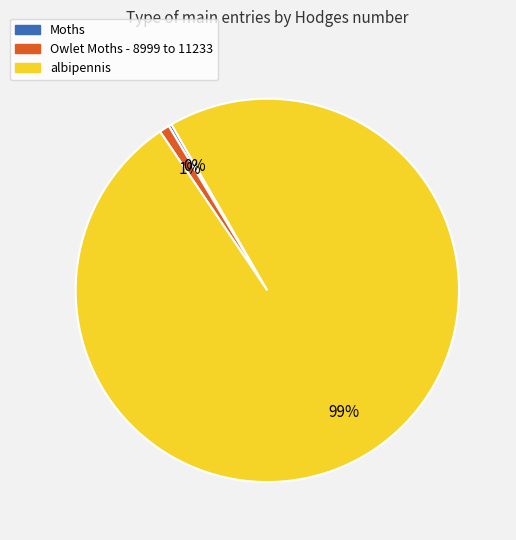

To the nearest percent, what portion does albipennis represent?

99%